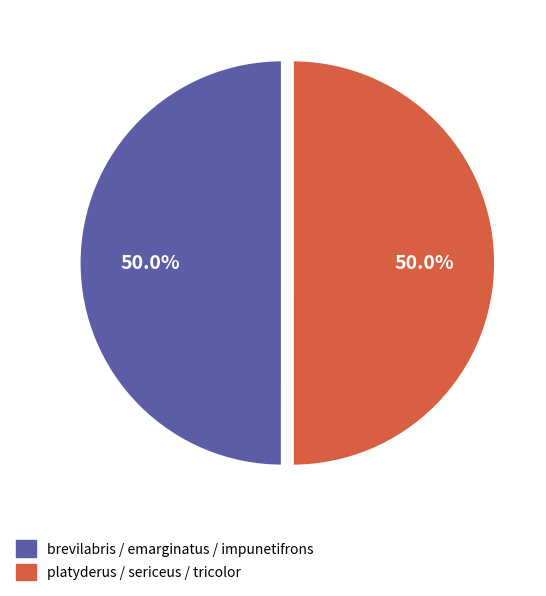

Which slice is the largest?

tricolor